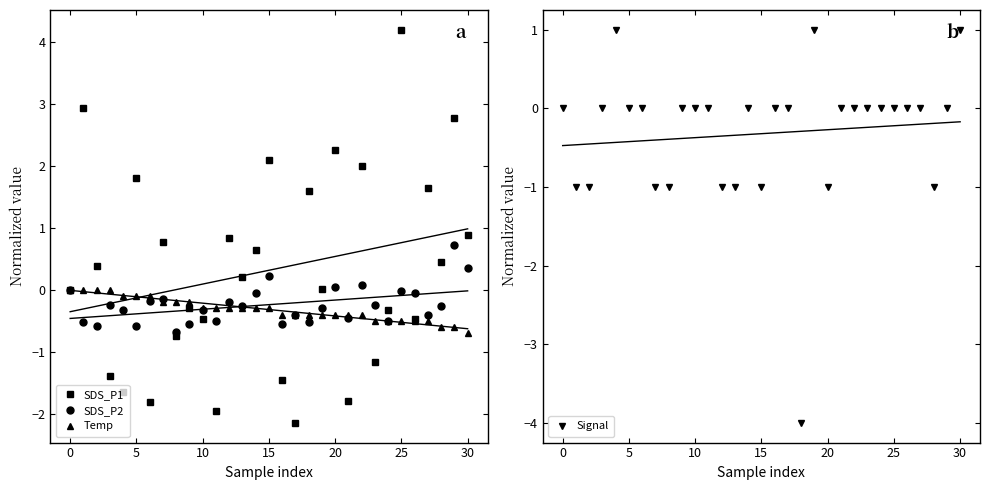

How many interior local valleys does the SDS_P1 series have?

11